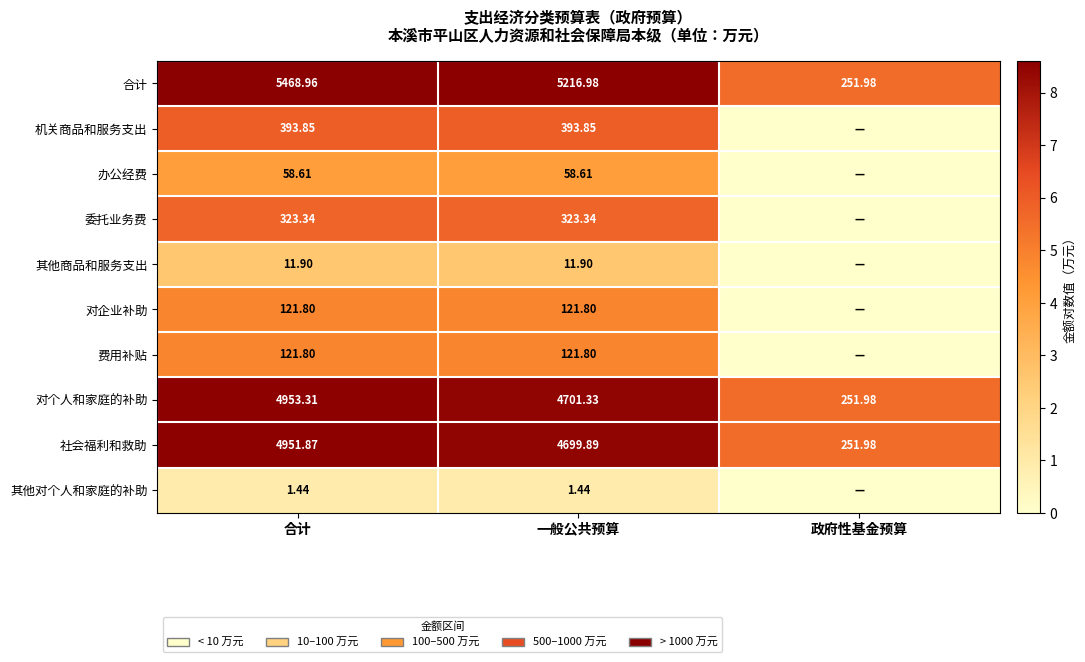

Rank the categories by 社会福利和救助 value from lowest to highest.

政府性基金预算, 一般公共预算, 合计